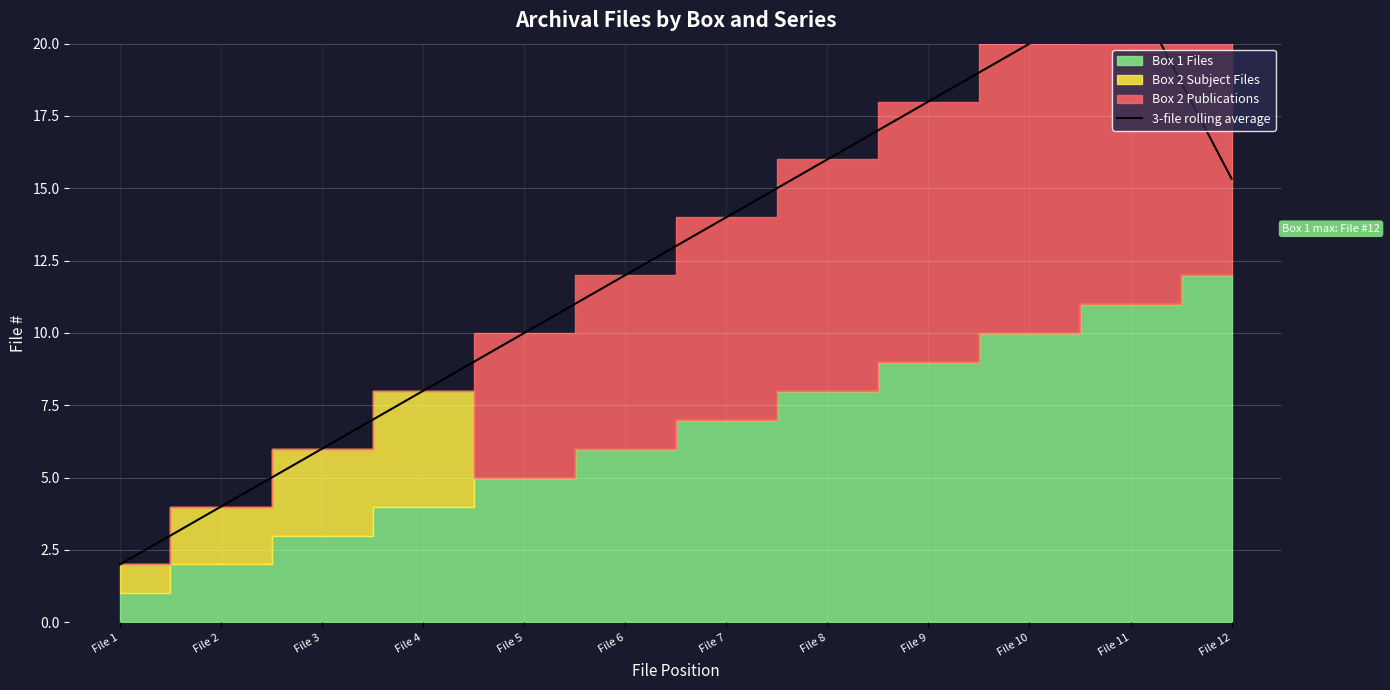

What is the greatest value displayed?

22.0